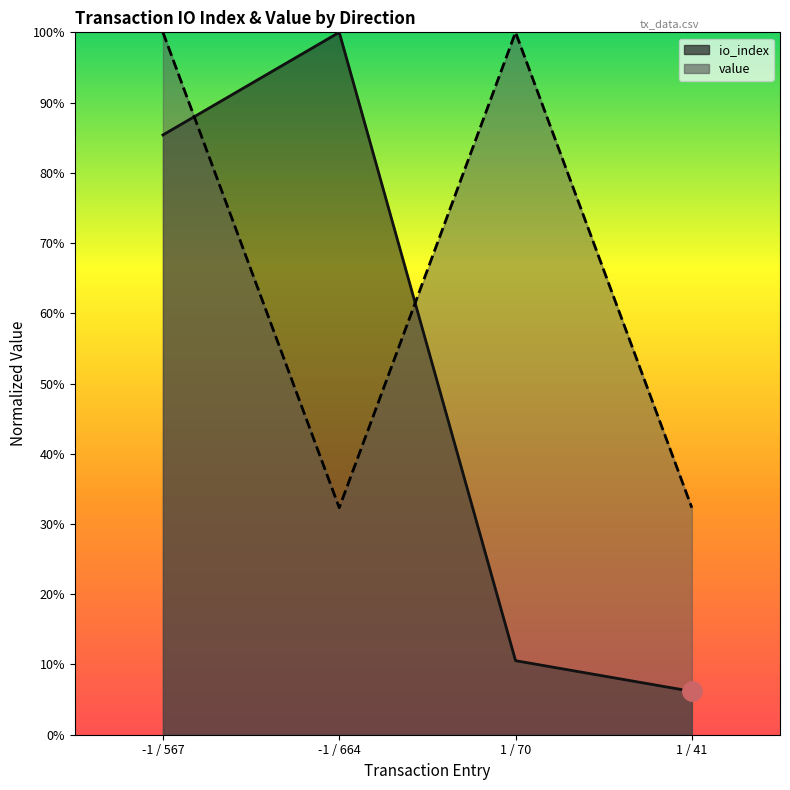

Which has a higher value, -1 / 567 or -1 / 664?

-1 / 664